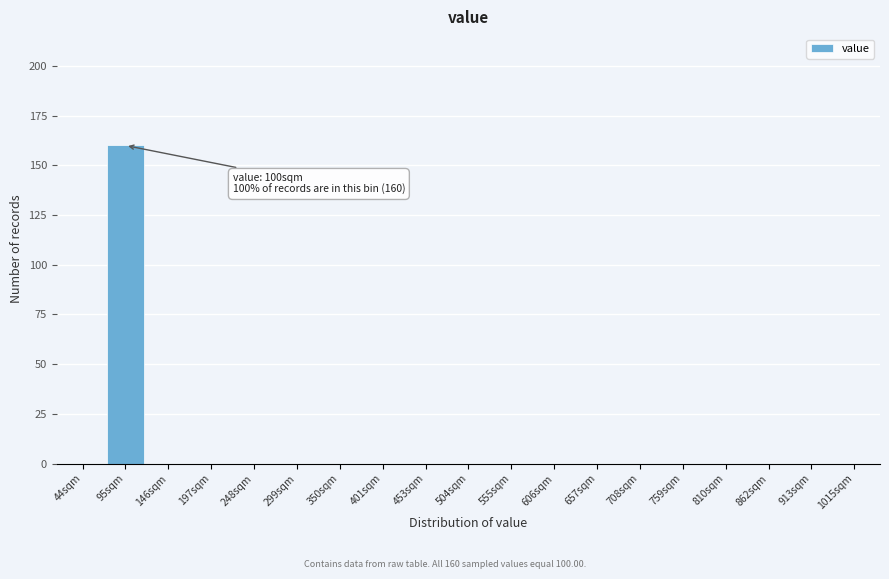

Reading left to right, extract all data points from this chart.

44sqm=0	95sqm=160	146sqm=0	197sqm=0	248sqm=0	299sqm=0	350sqm=0	401sqm=0	453sqm=0	504sqm=0	555sqm=0	606sqm=0	657sqm=0	708sqm=0	759sqm=0	810sqm=0	862sqm=0	913sqm=0	1015sqm=0